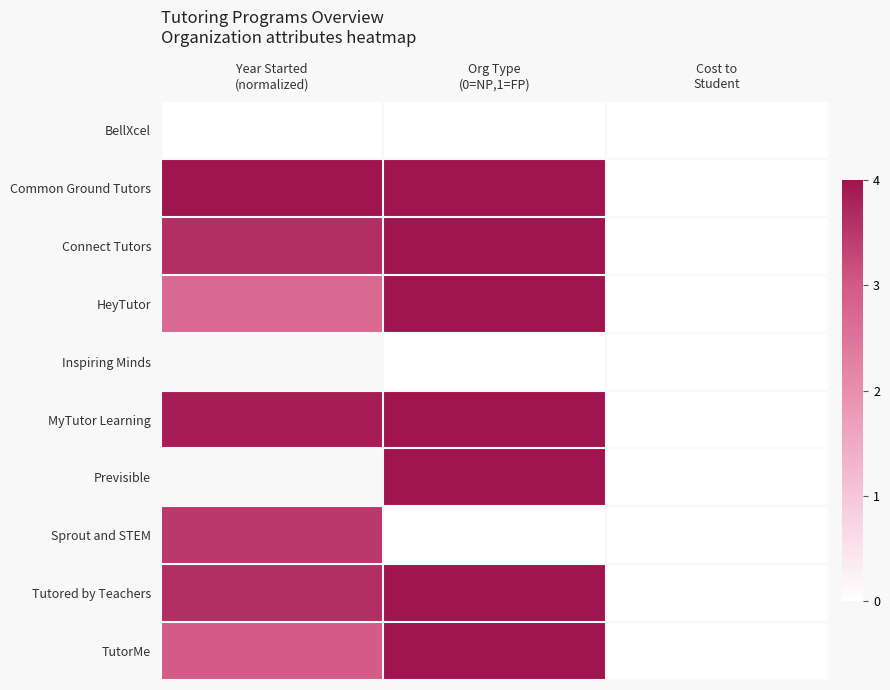

True or false: Previsible has a value of 0.0 at Cost to Student.

True